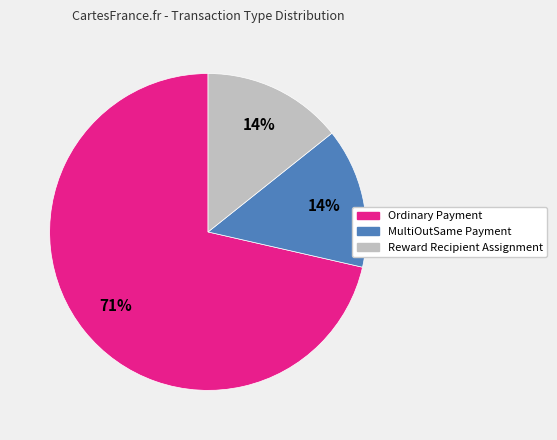

Does Ordinary Payment account for over 50% of the chart?

Yes